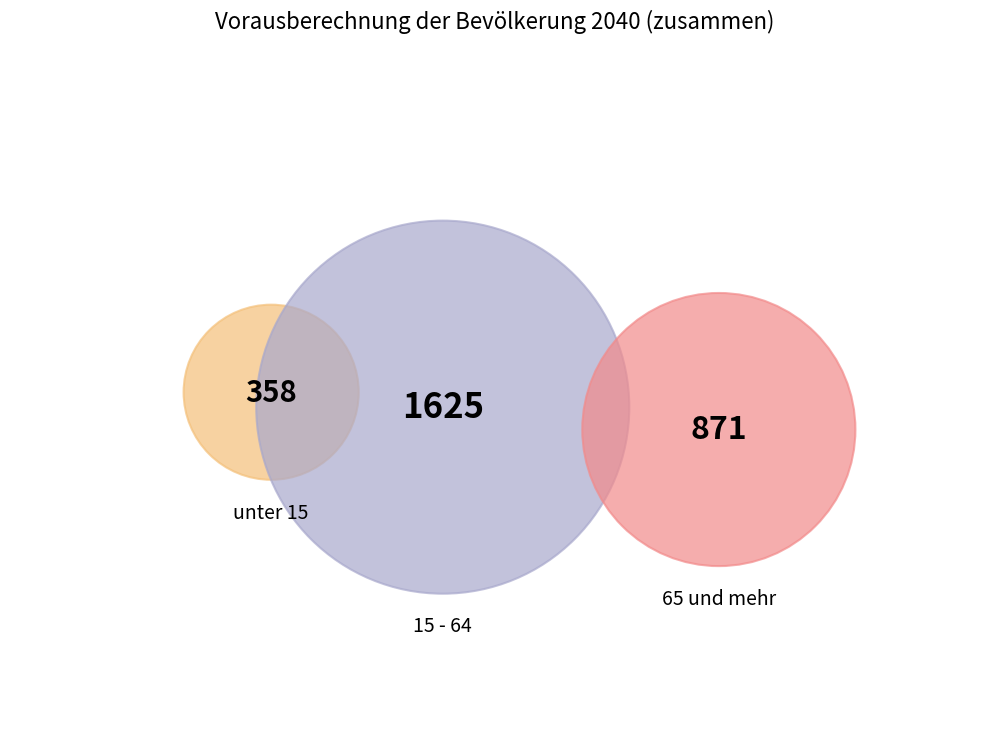

Which category has the biggest portion of the pie?

15 - 64